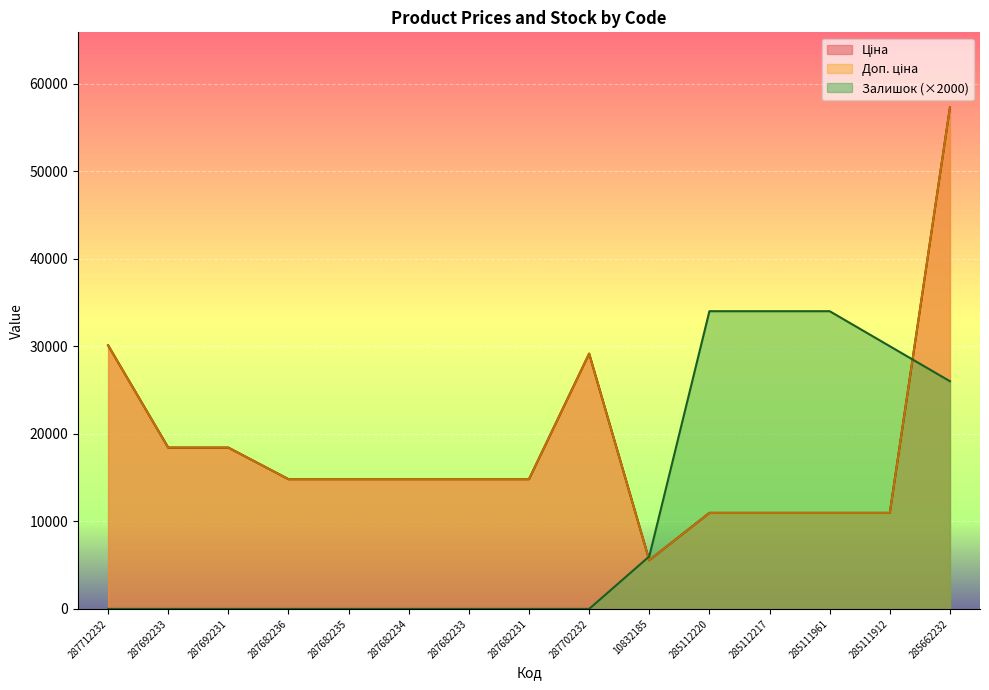

True or false: Залишок has a value of 30000.0 at 285111912.

True